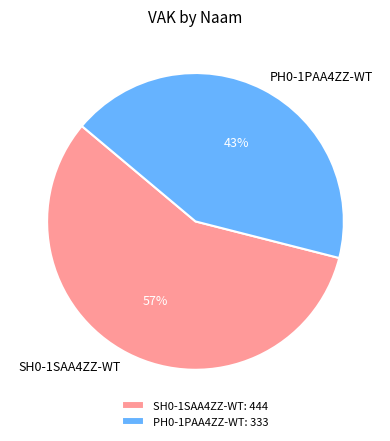

Combined, do SH0-1SAA4ZZ-WT and PH0-1PAA4ZZ-WT account for over 50%?

Yes